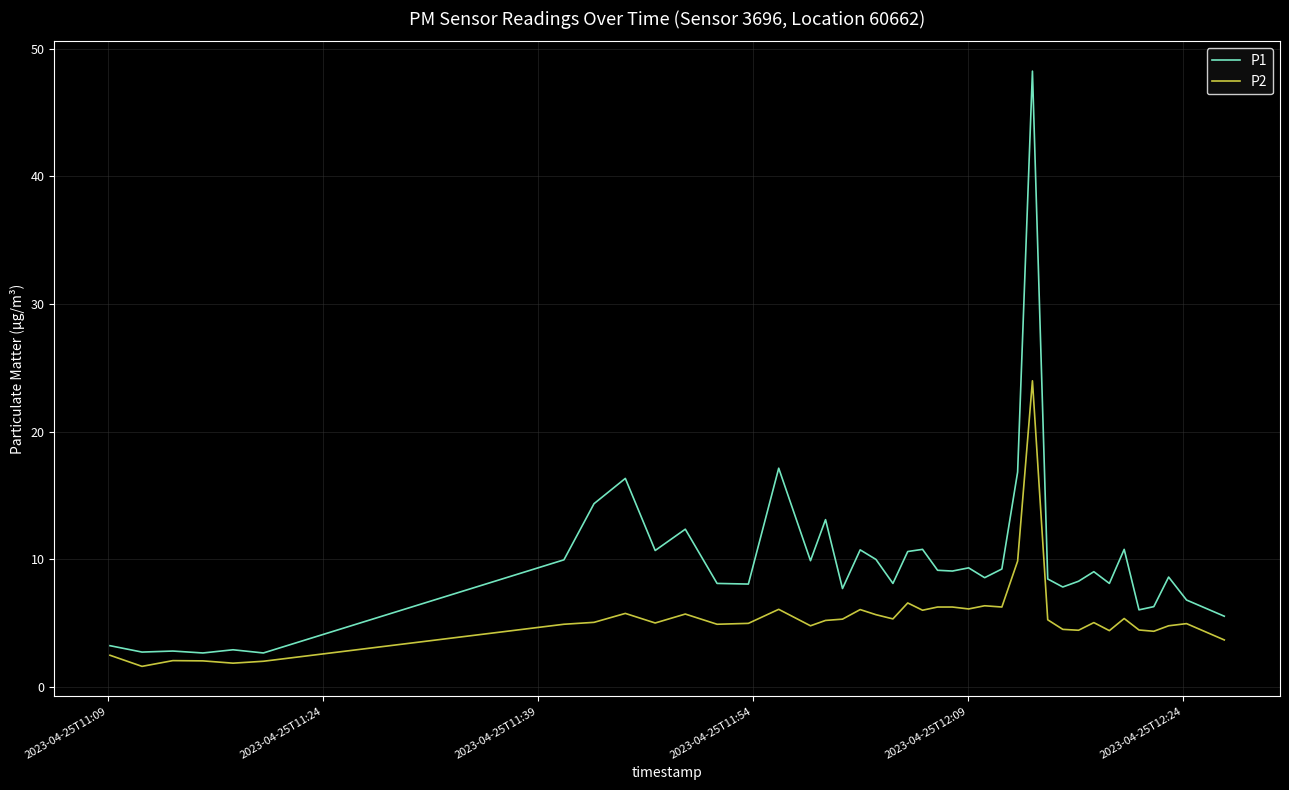

Which series has the largest range (max minus min)?

P1